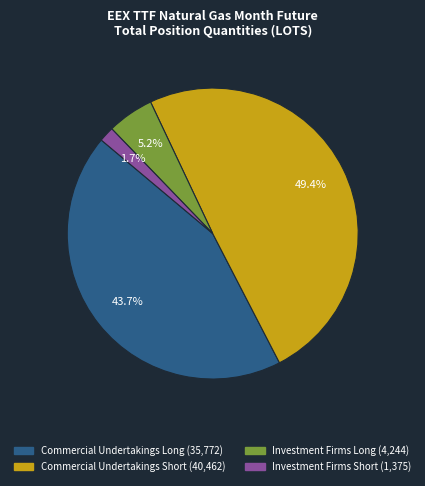

To the nearest percent, what is the combined percentage of Commercial Undertakings Short and Commercial Undertakings Long?

93%